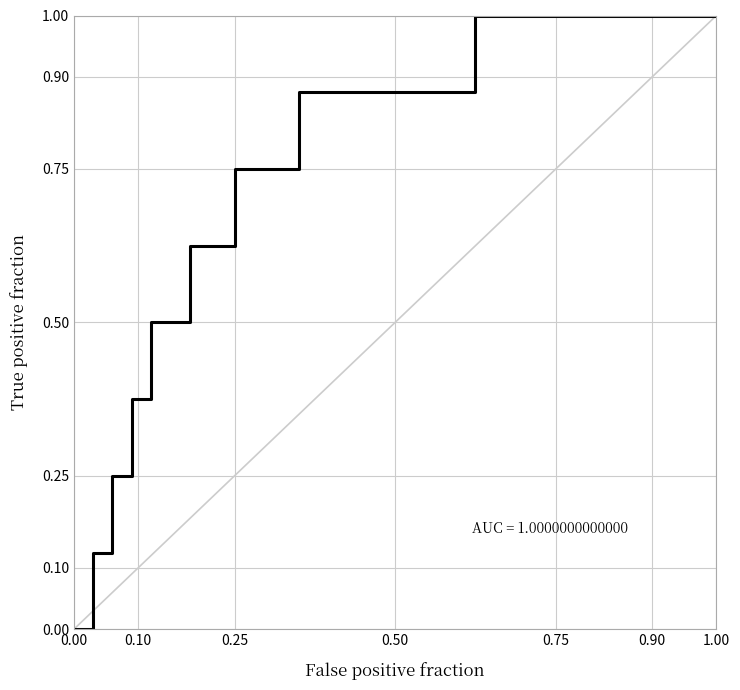

What is the greatest value displayed?

1.0